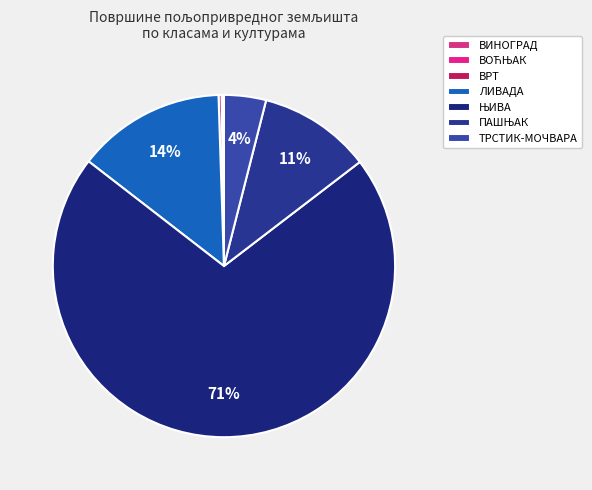

Rank the categories by value from highest to lowest.

ЊИВА, ЛИВАДА, ПАШЊАК, ТРСТИК-МОЧВАРА, ВРТ, ВОЋЊАК, ВИНОГРАД